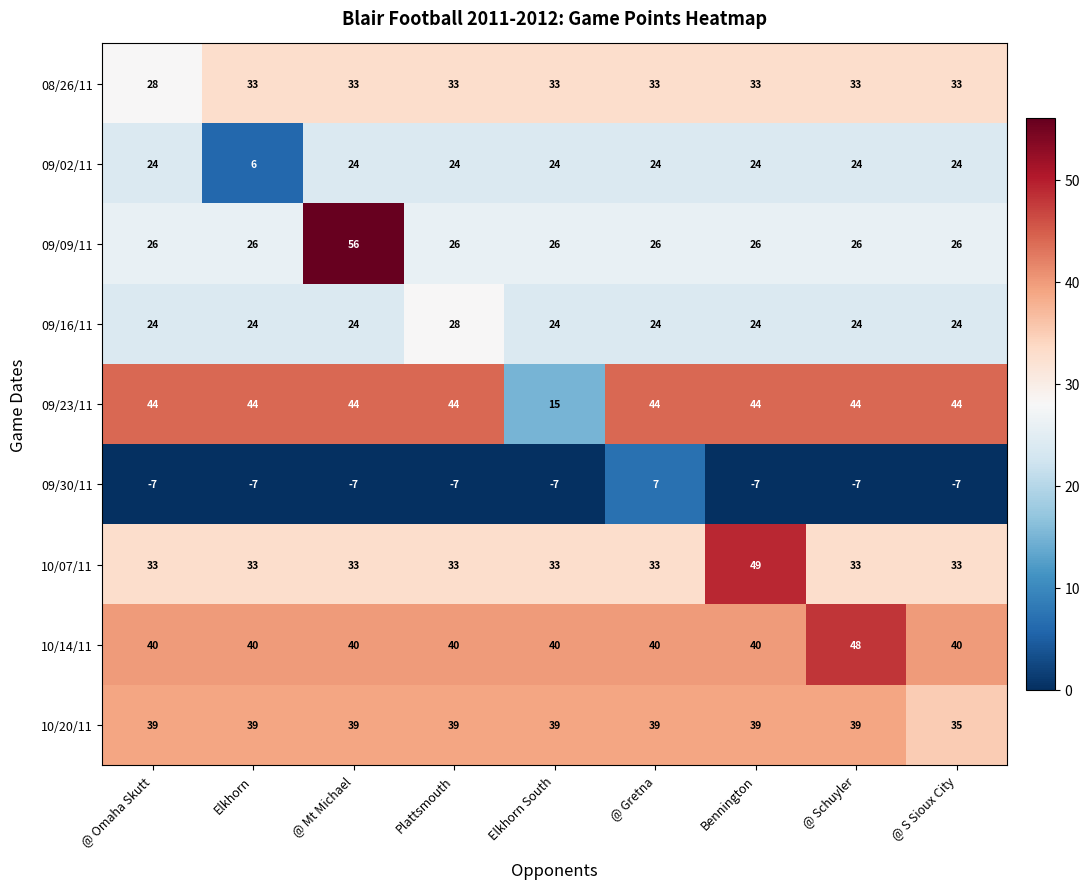

Which series has the largest total across all categories?

10/14/11